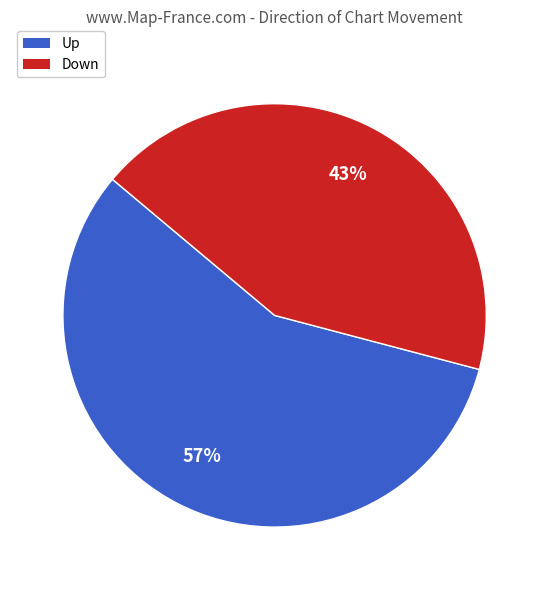

Is it true that Up is 64% of the pie?

False